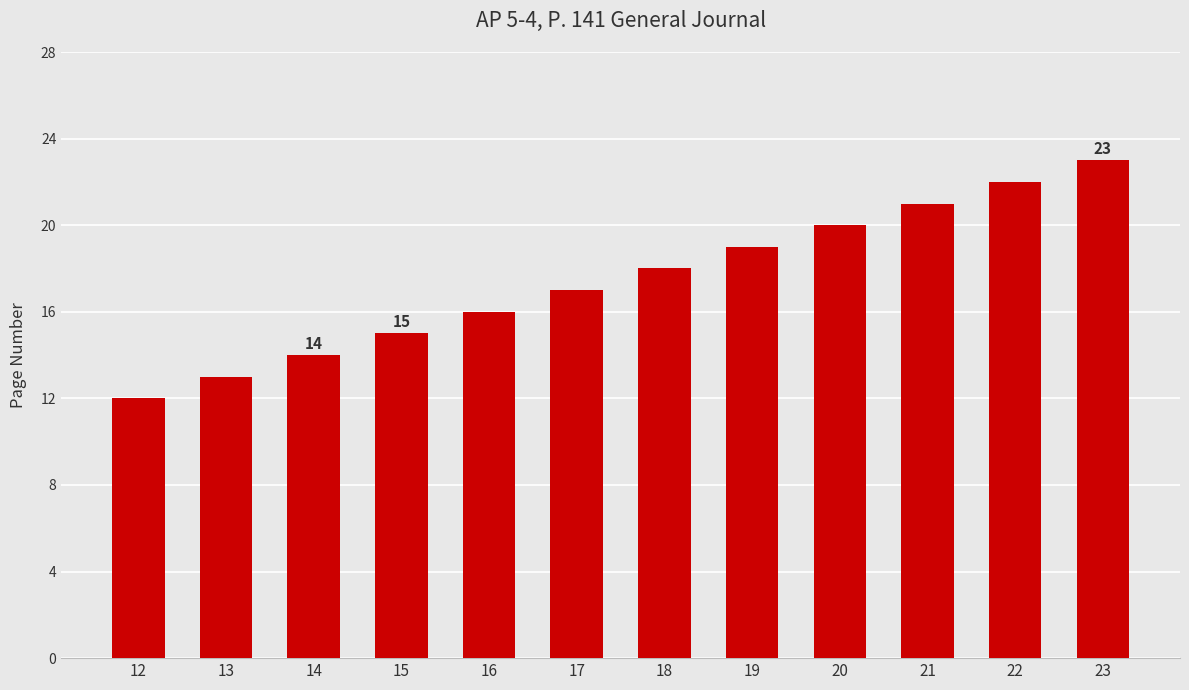

What is the sum of the values at 18 and 15?

33